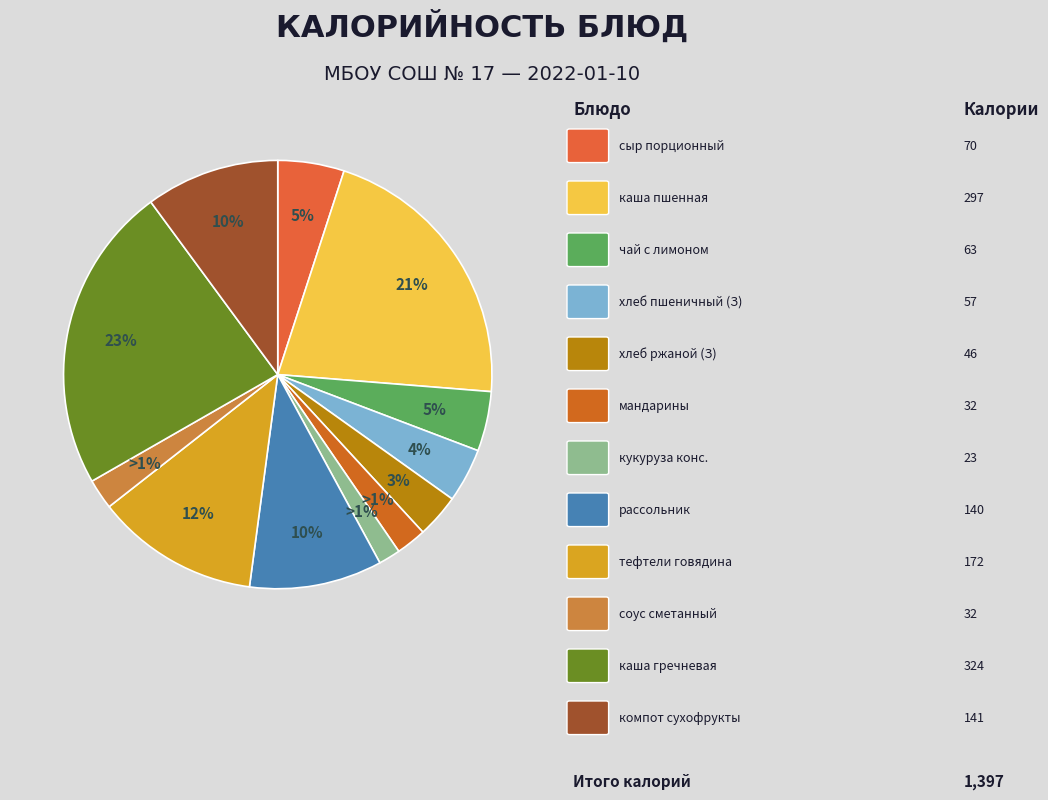

True or false: тефтели из говядины с рисом accounts for 12% of the total.

True